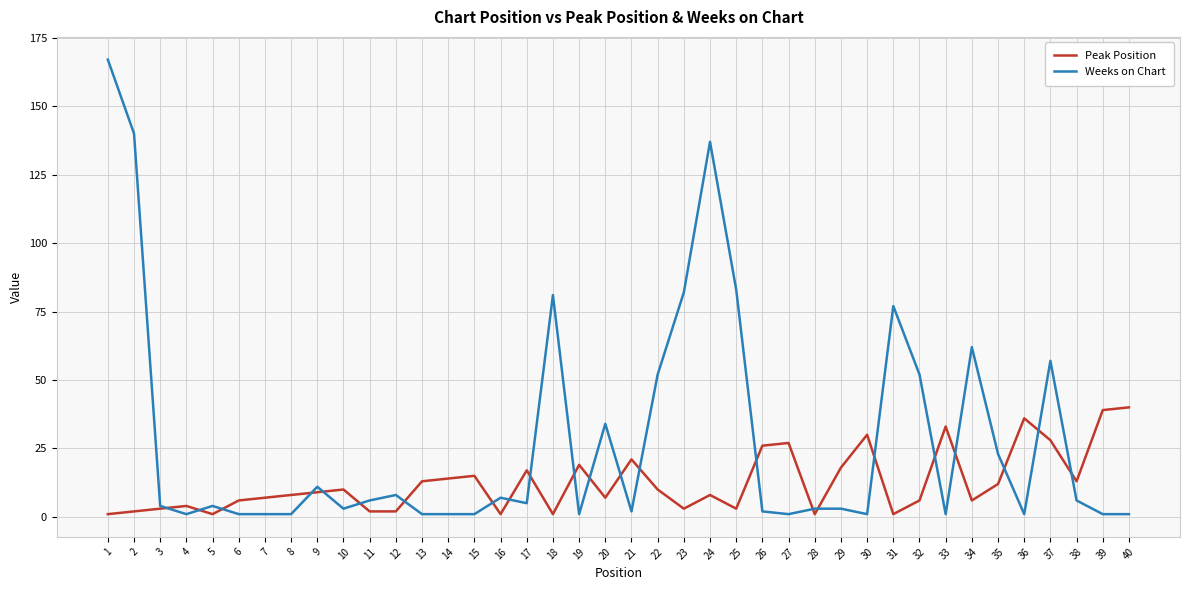

Is this an area chart (filled region under the line)?

No